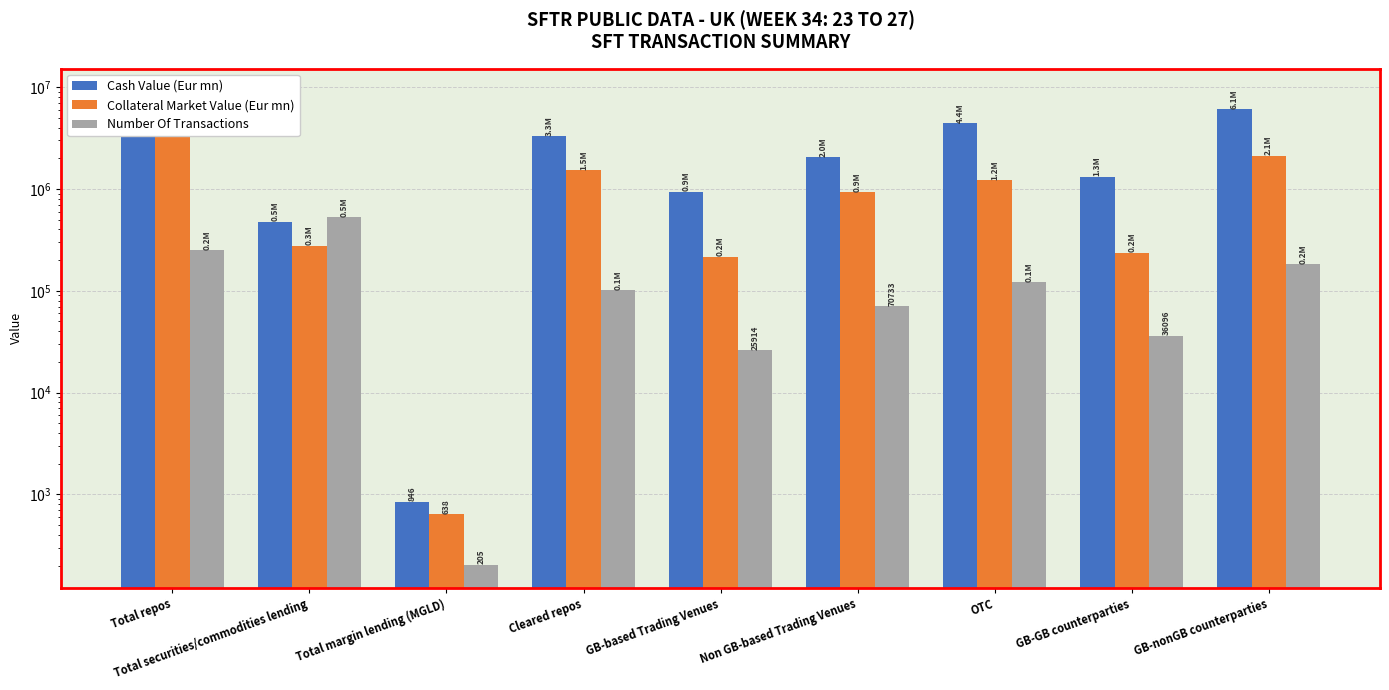

Which series has the largest total across all categories?

Cash Value (Eur mn)